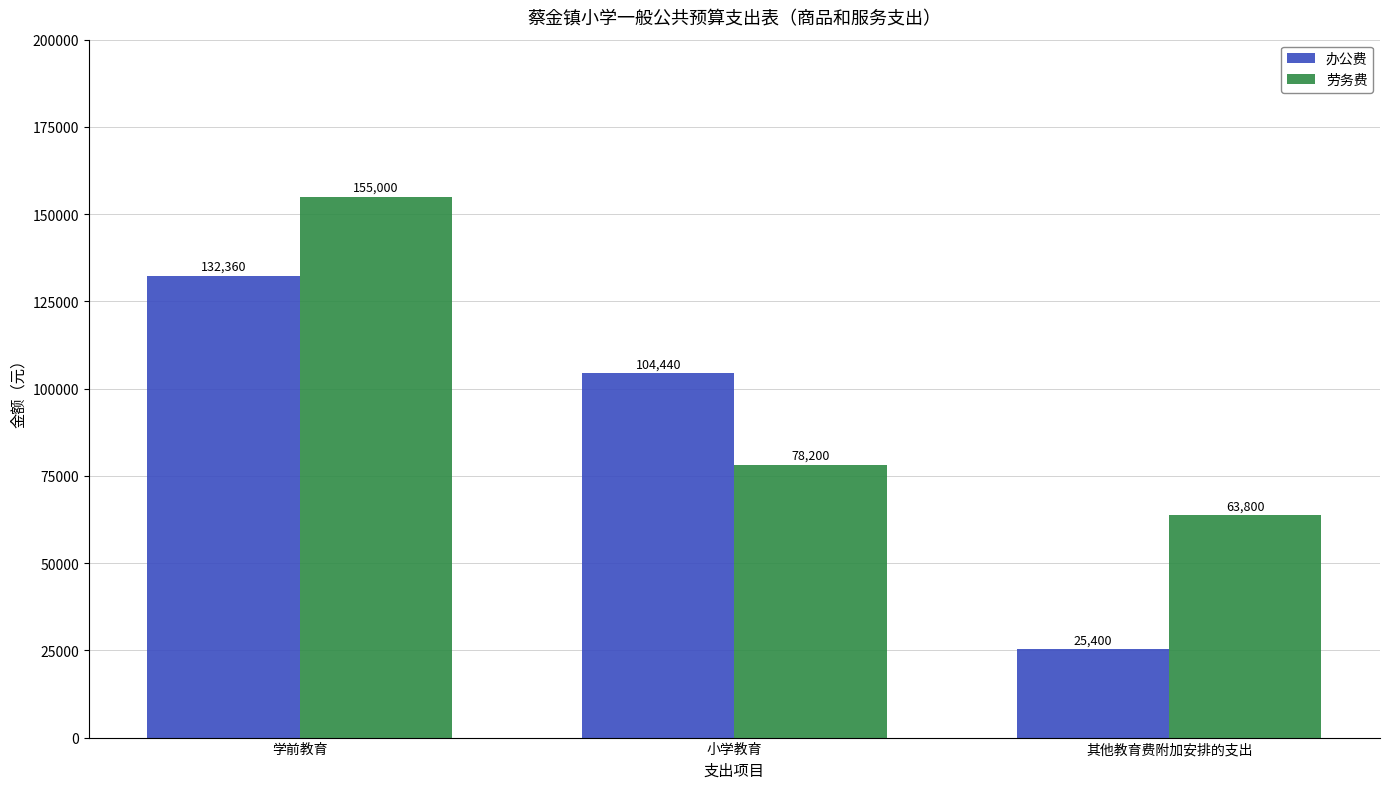

What are all the series names shown in the legend?

办公费, 劳务费